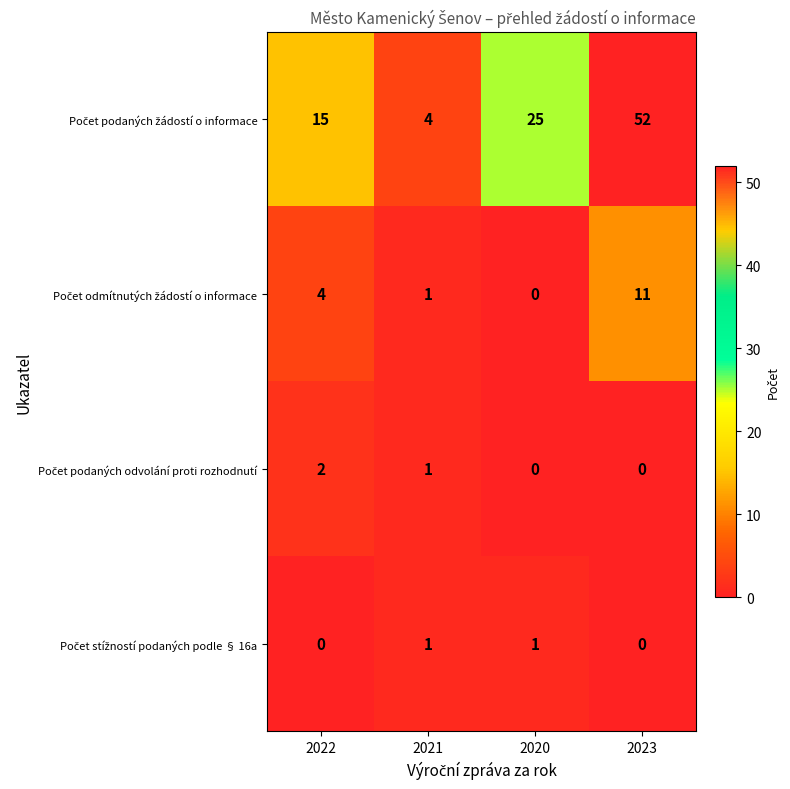

What is the total value across all series at 2021?

7